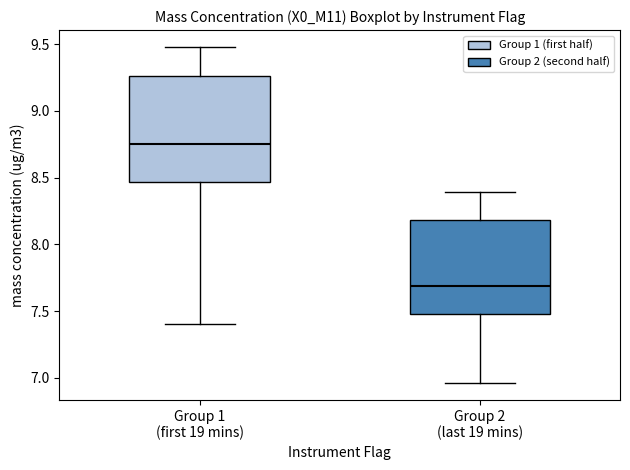

Where is the lower edge of the box for Group 1 (first 19 mins) on the y-axis? The values are not printed on the chart, so give them approximately, as read against the axis.

8.45